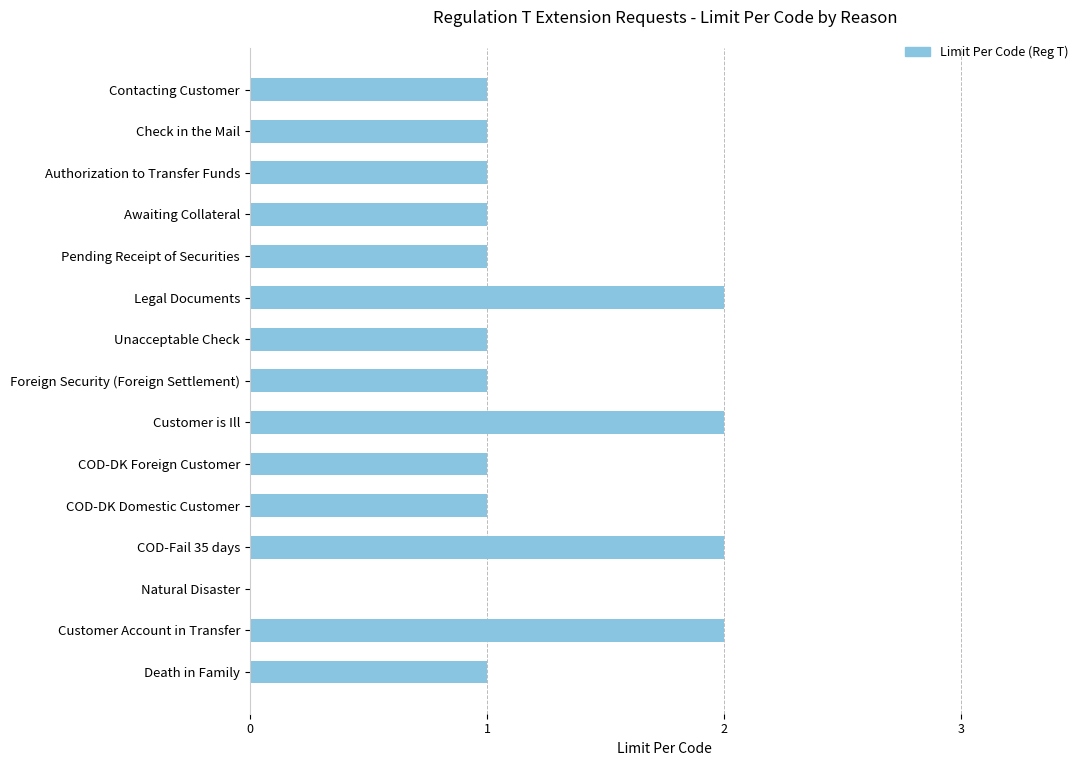

The chart shows a value of 0 at COD-DK Foreign Customer. True or false?

False